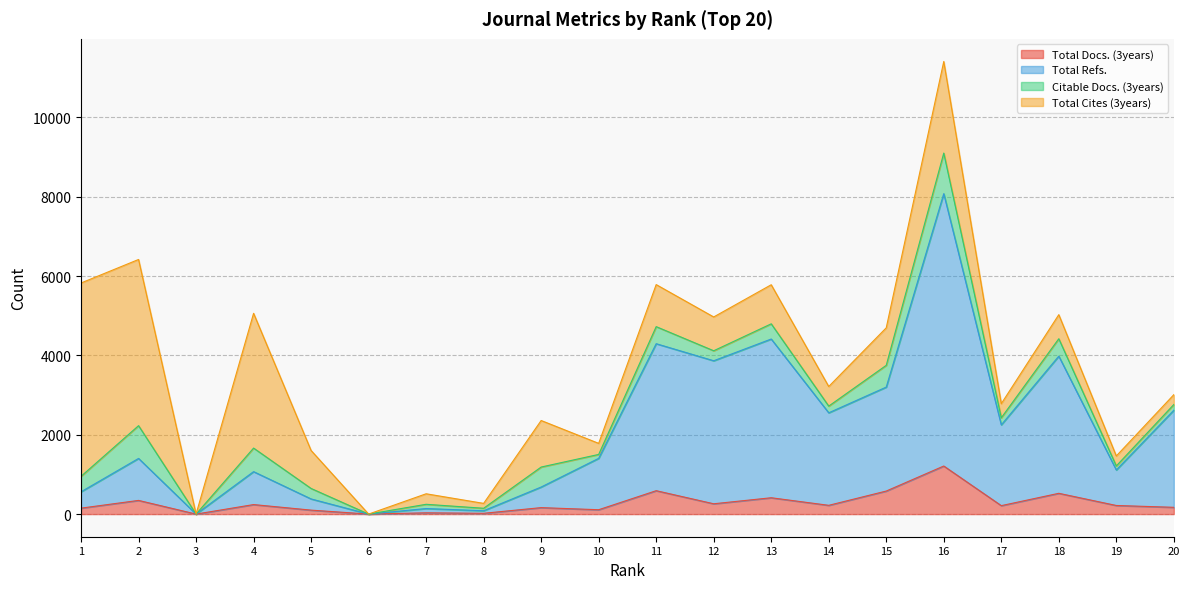

Is the value of Total Docs. (3years) at 18 greater than the value of Total Refs. at 1?

No